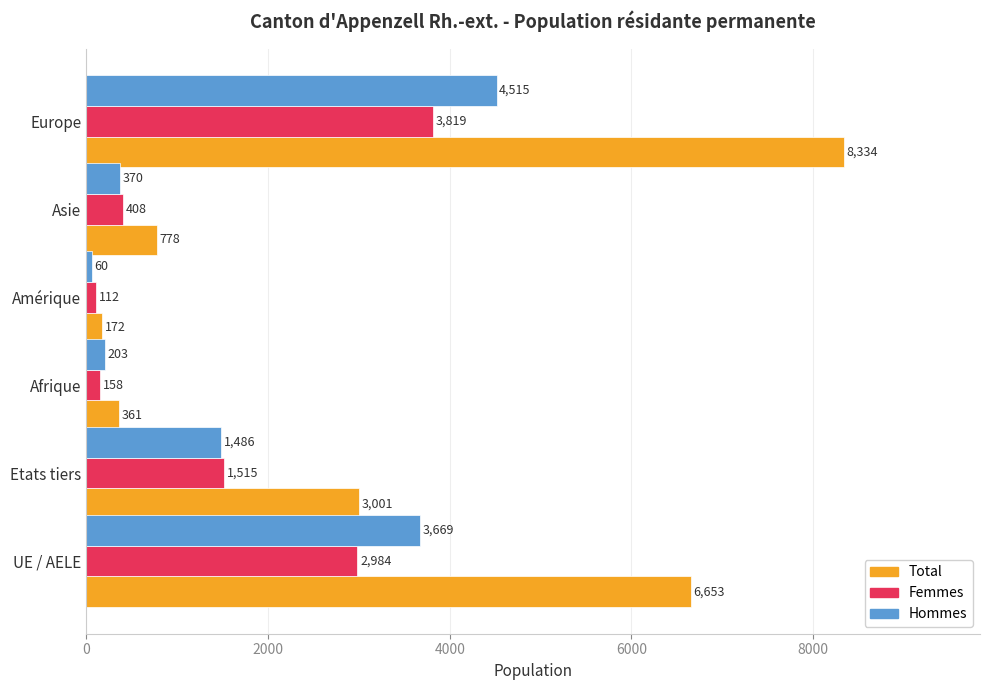

The value of Hommes at UE / AELE is 5150. True or false?

False